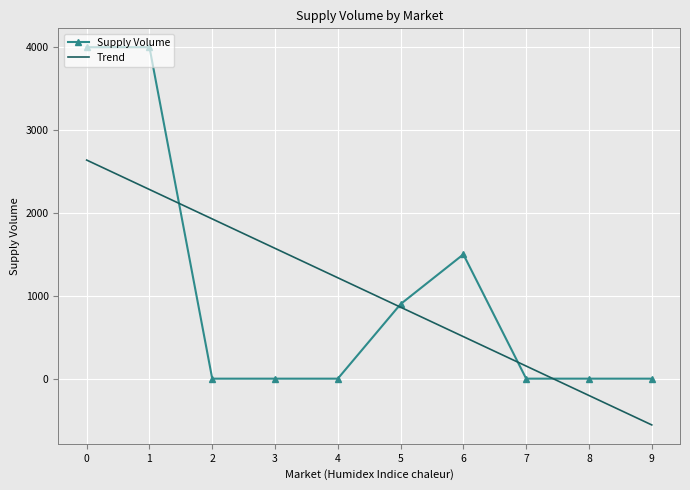

What is the difference between the maximum and minimum values in the Trend series?

3196.4